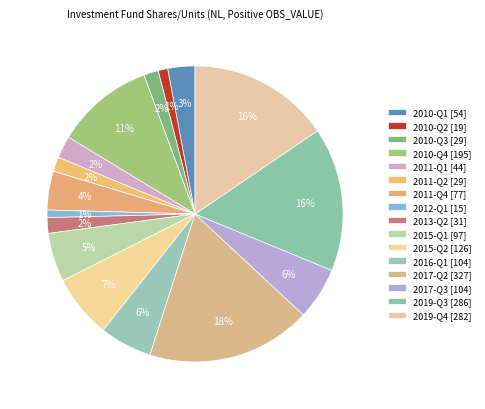

Which slice is the smallest?

2012-Q1